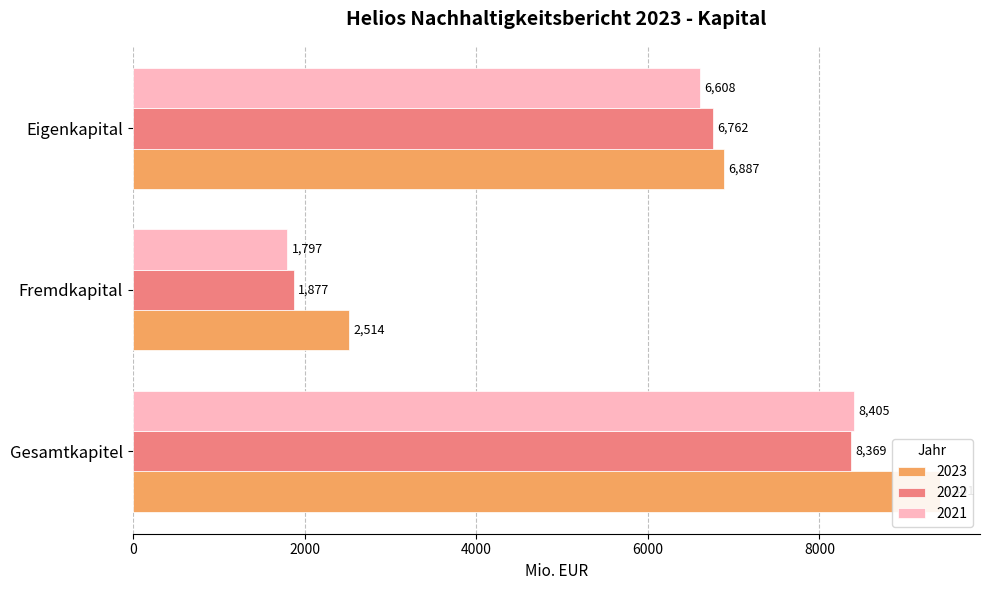

True or false: 2021 has a value of 5740.5 at Gesamtkapitel.

False